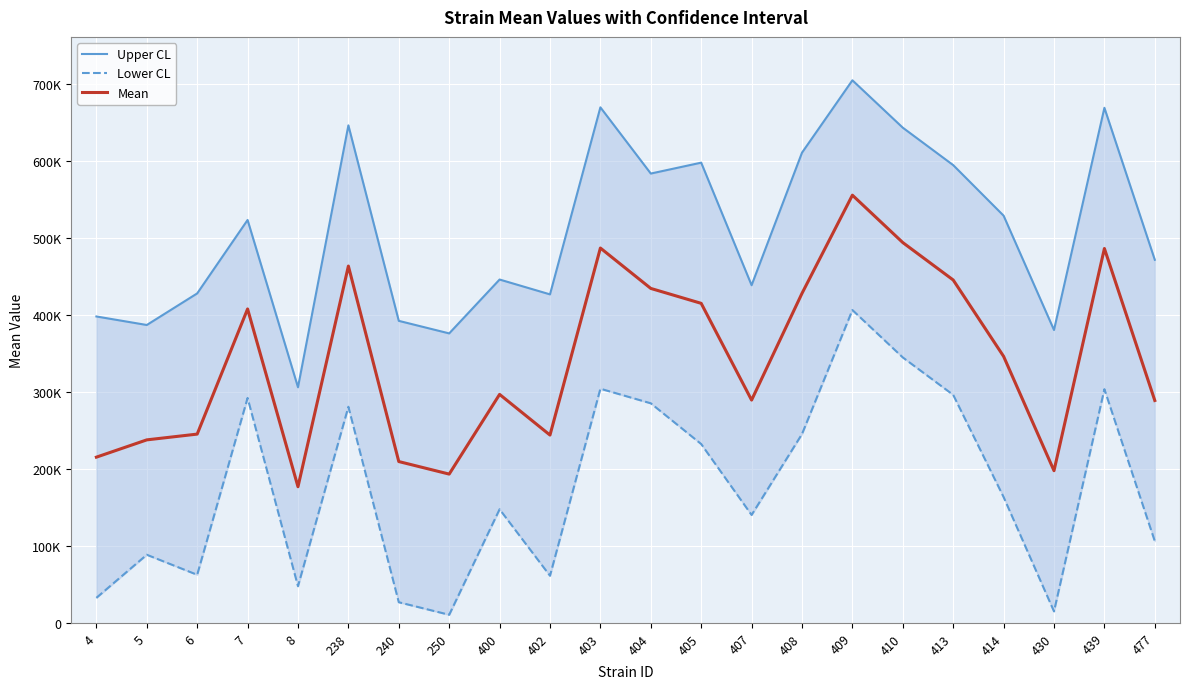

Is this an area chart (filled region under the line)?

No